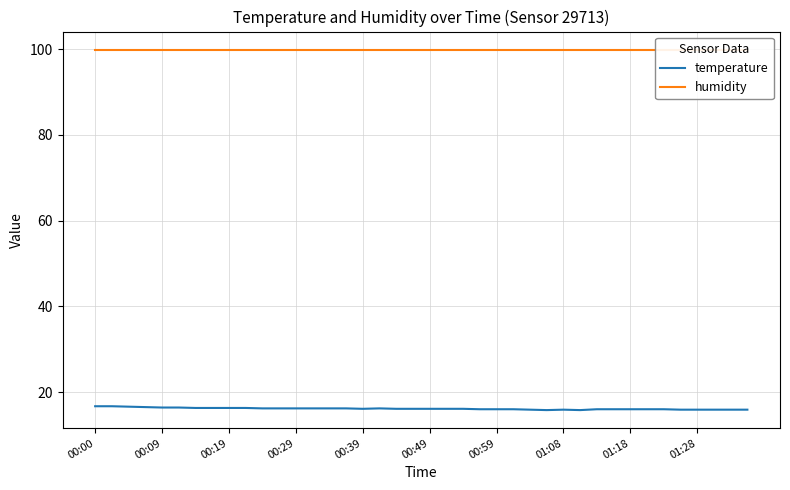

True or false: temperature has a value of 16.3 at 00:19.

True